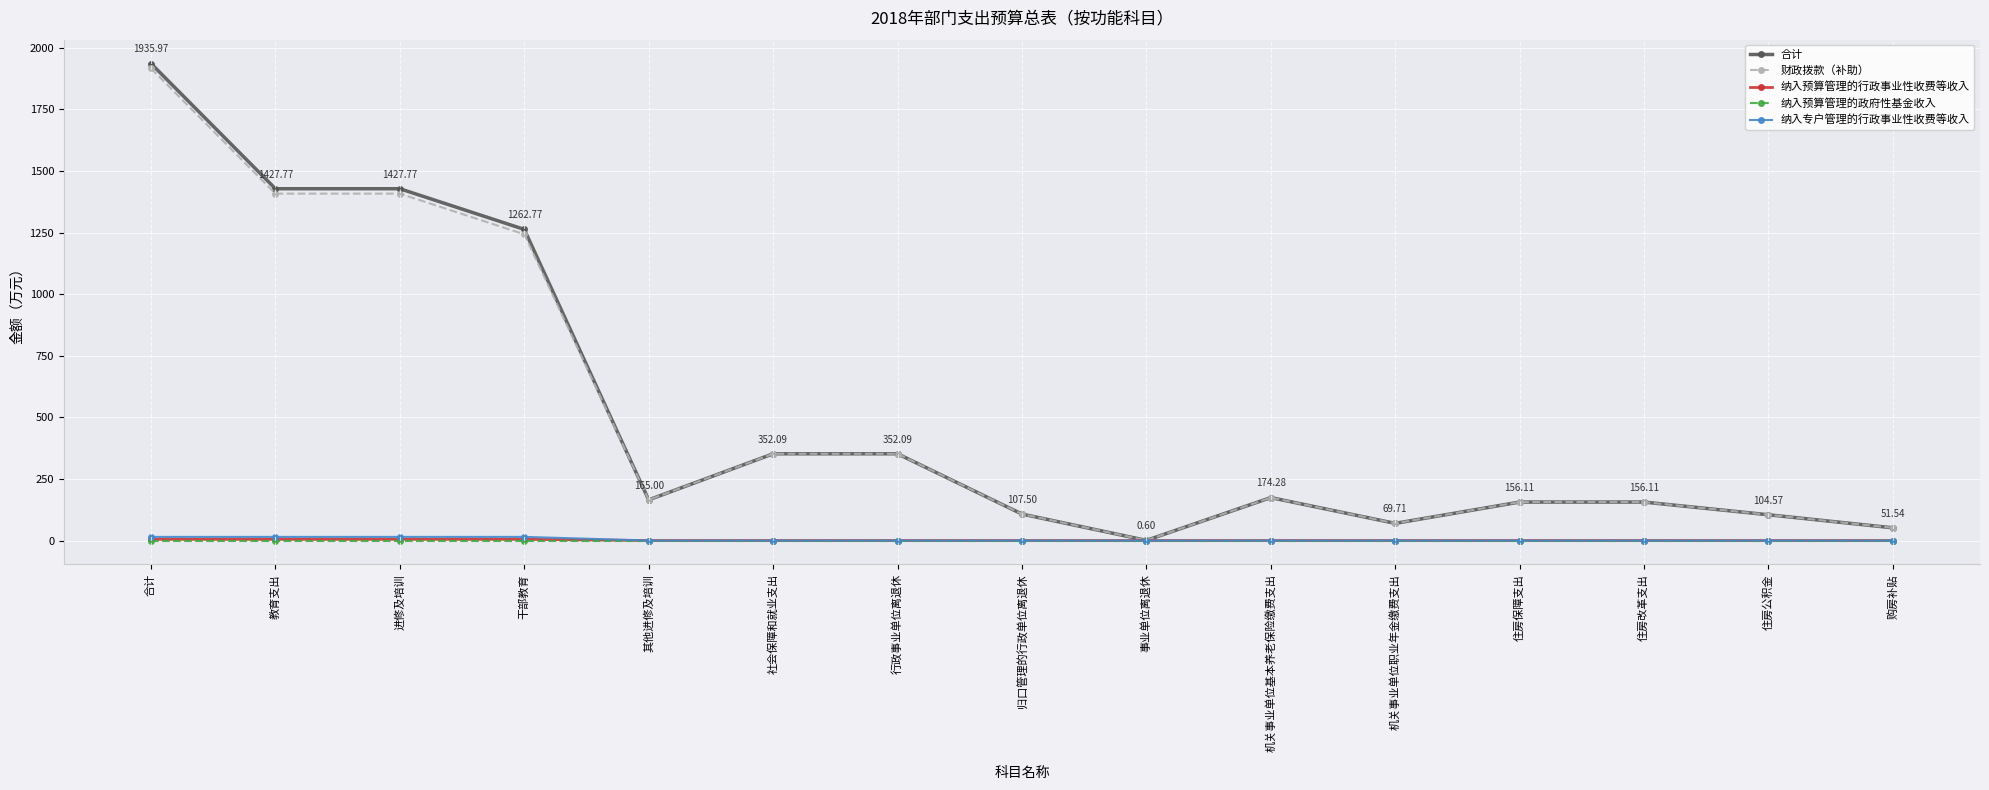

Does the chart display data point markers on the line(s)?

Yes